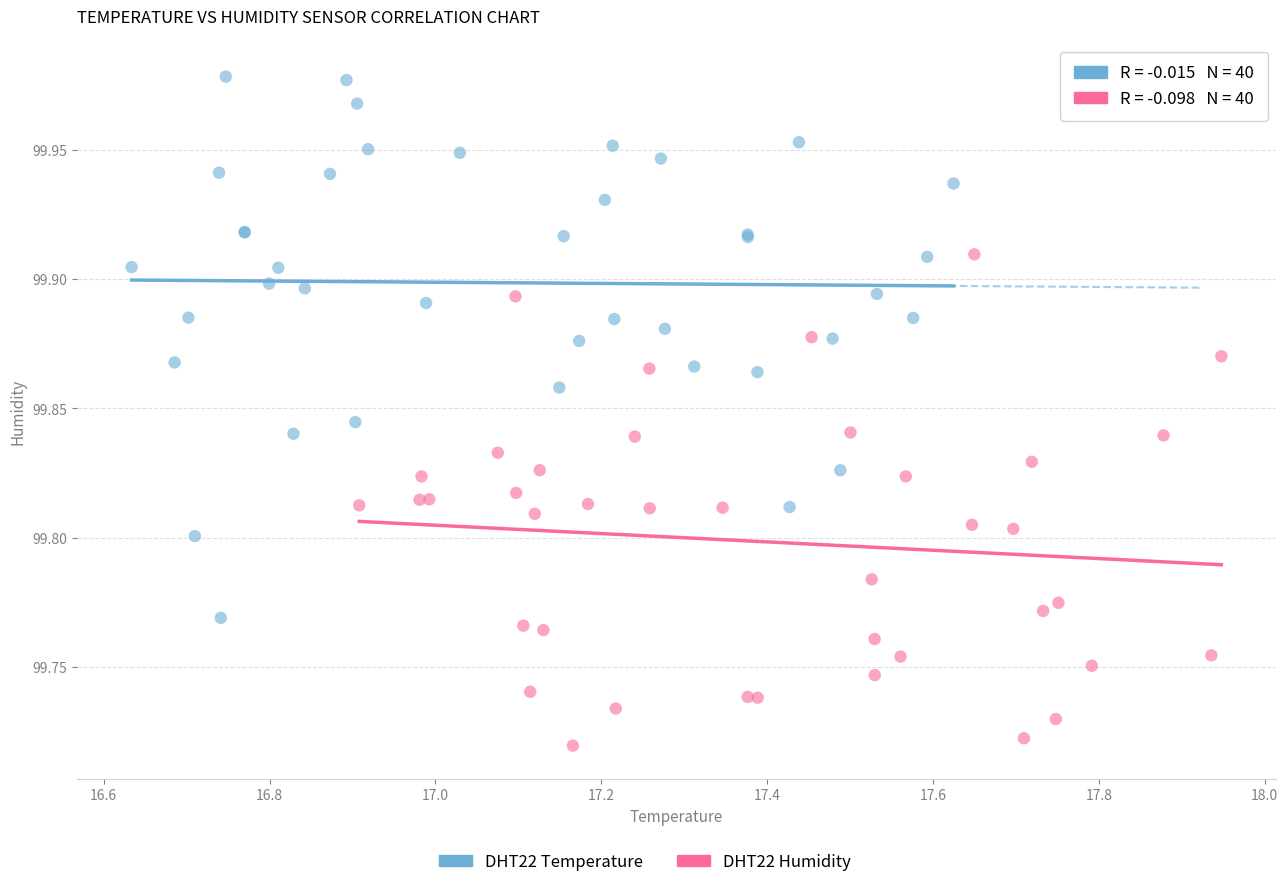

Which series has the largest Y range (max minus min)?

DHT22 Temperature